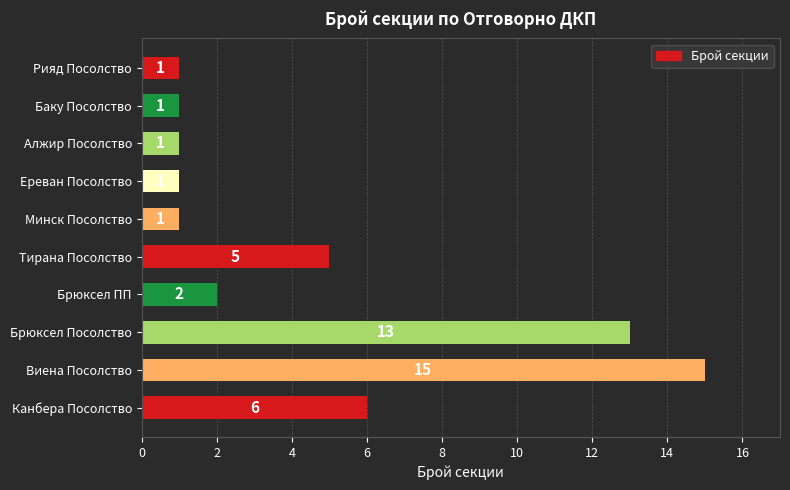

Which label corresponds to the largest value in the chart?

Виена Посолство